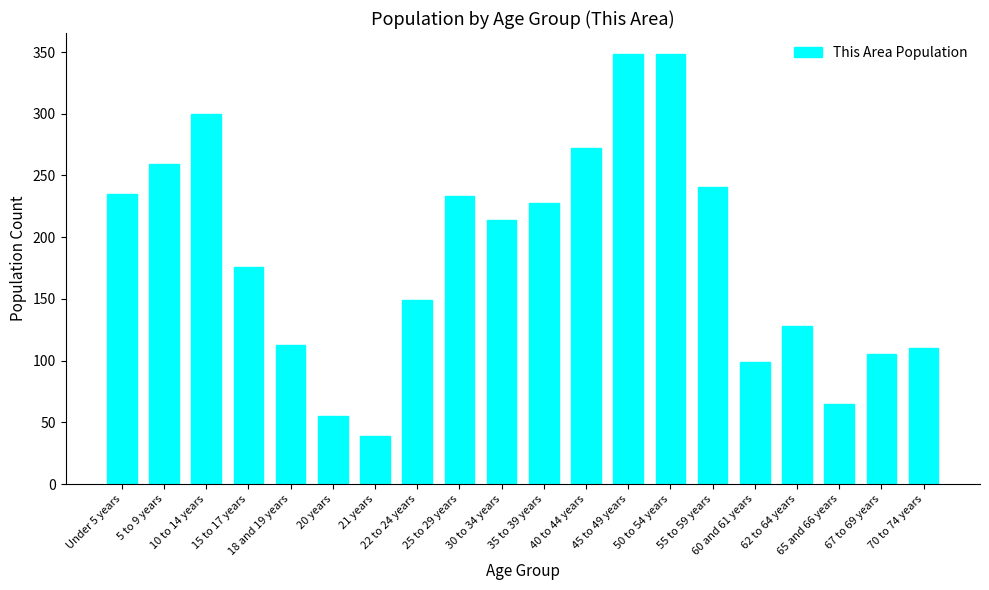

What is the change in value from Under 5 years to 30 to 34 years?

-21